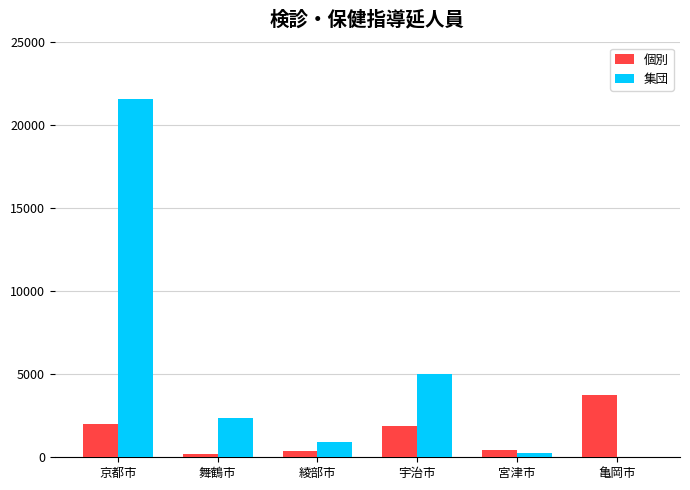

What is the total value across all series at 綾部市?

1325